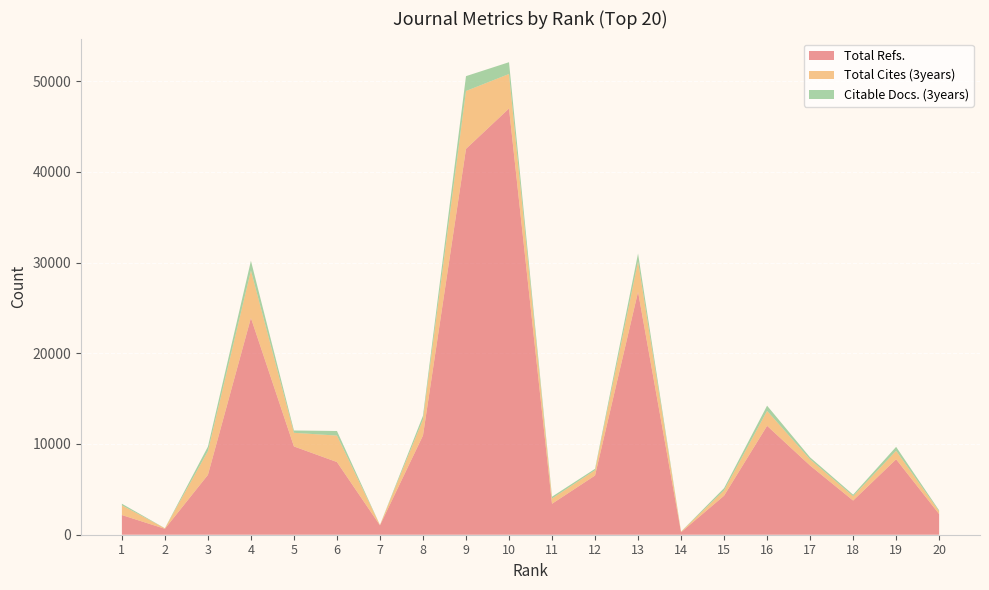

Reading left to right, transcribe all the data shown in this chart.

Total Refs.: 1=2170	2=653	3=6596	4=23895	5=9731	6=8012	7=1036	8=10937	9=42528	10=46979	11=3412	12=6526	13=26772	14=274	15=4303	16=12004	17=7626	18=3768	19=8316	20=2280
Total Cites (3years): 1=1067	2=57	3=2617	4=5222	5=1503	6=2915	7=37	8=1766	9=6379	10=3802	11=582	12=581	13=3348	14=61	15=587	16=1643	17=676	18=482	19=934	20=296
Citable Docs. (3years): 1=178	2=10	3=497	4=1076	5=255	6=506	7=6	8=411	9=1636	10=1299	11=197	12=156	13=870	14=14	15=243	16=575	17=224	18=168	19=435	20=107